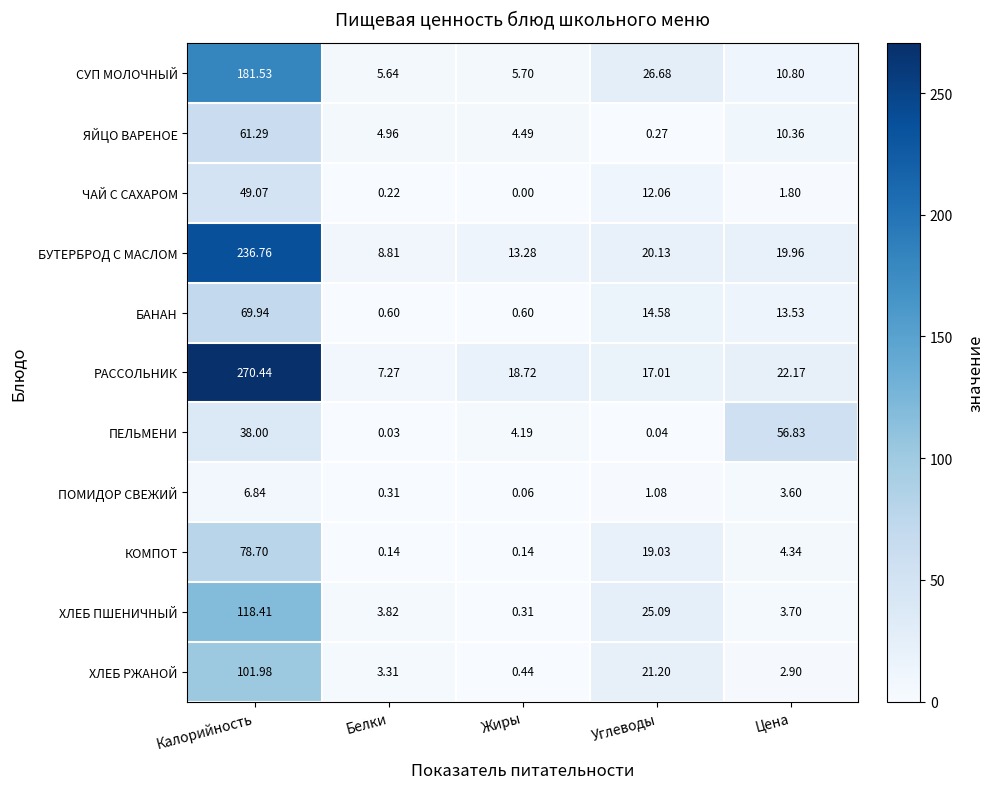

Where is ЯЙЦО ВАРЕНОЕ nearest to the value 30?

Цена